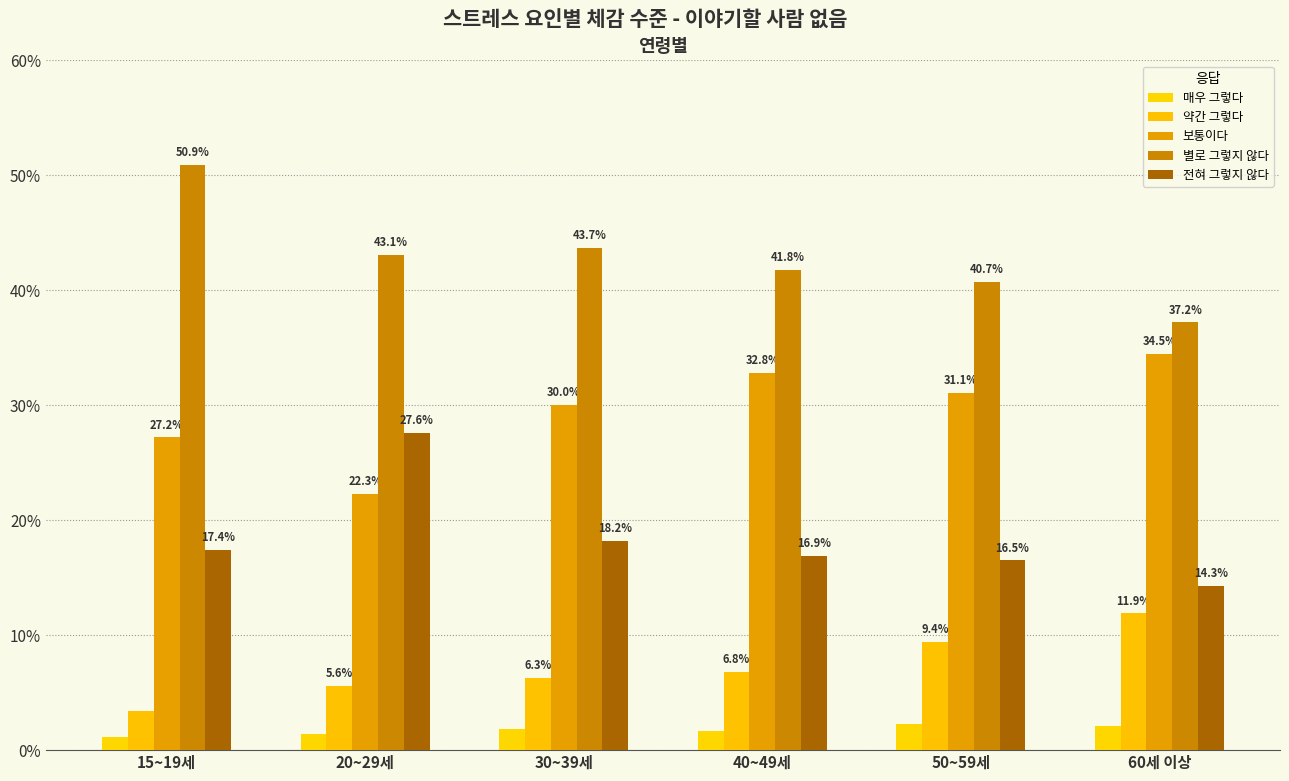

What are all the series names shown in the legend?

매우 그렇다, 약간 그렇다, 보통이다, 별로 그렇지 않다, 전혀 그렇지 않다